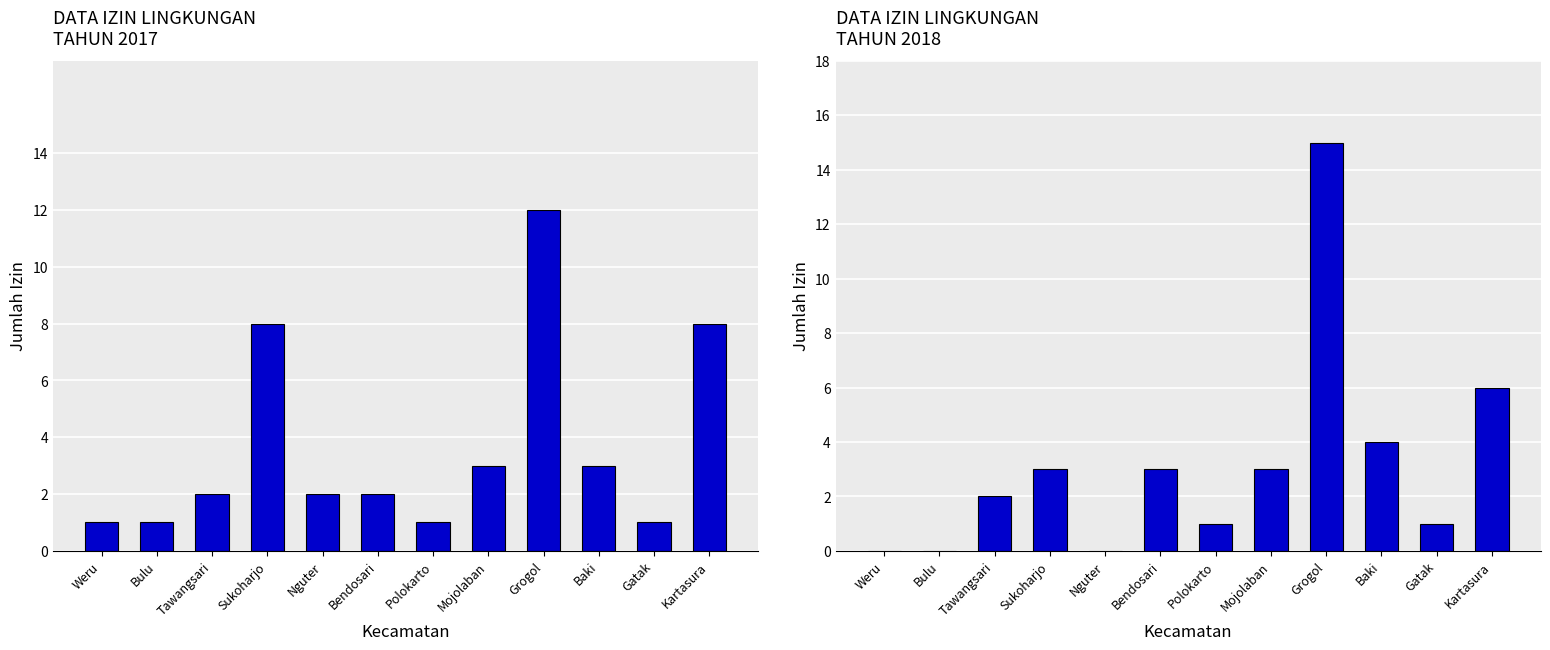

How many groups of bars are there?

12